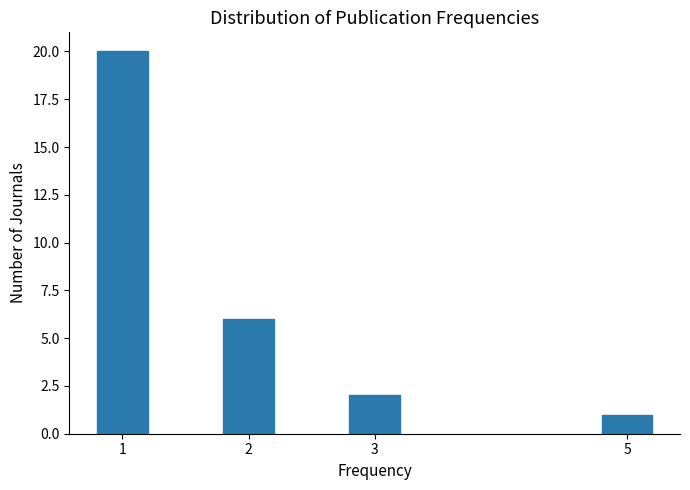

Reading left to right, extract all data points from this chart.

20	6	2	1